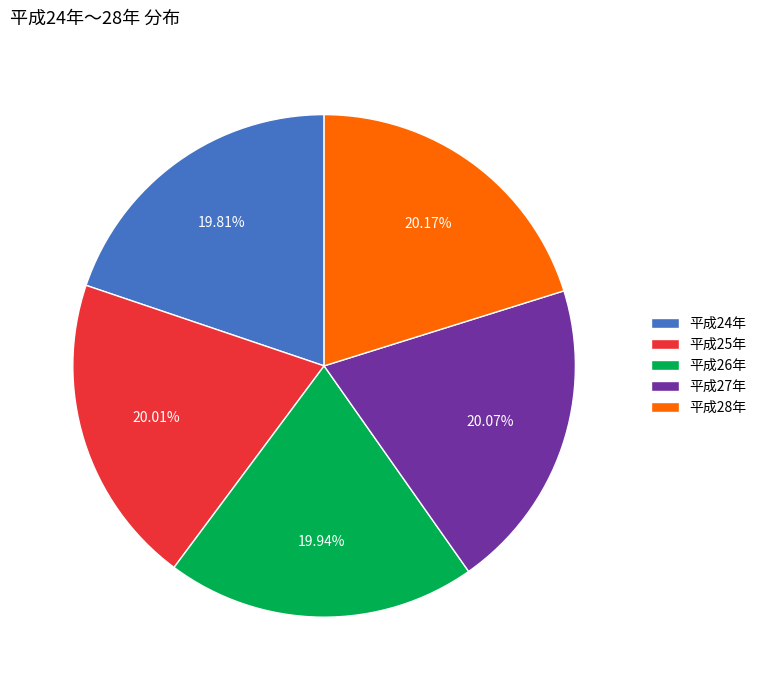

How many segments does this pie chart have?

5